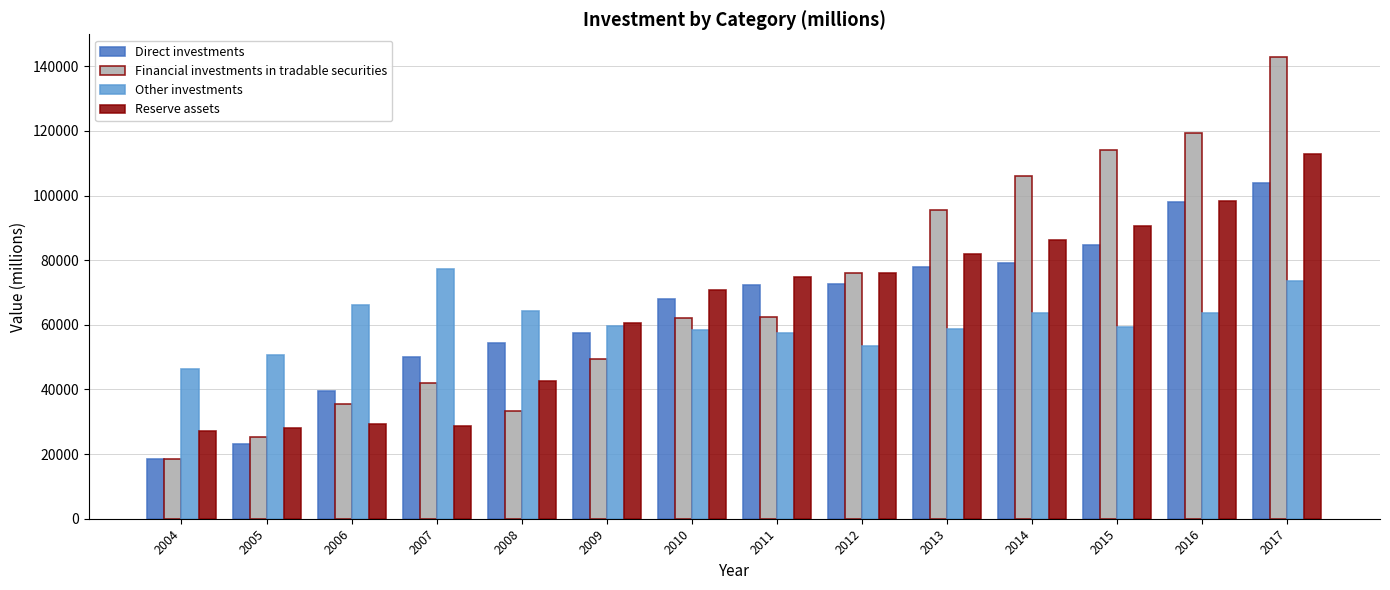

What is the difference between the Reserve assets values at 2005 and 2014?

58040.6